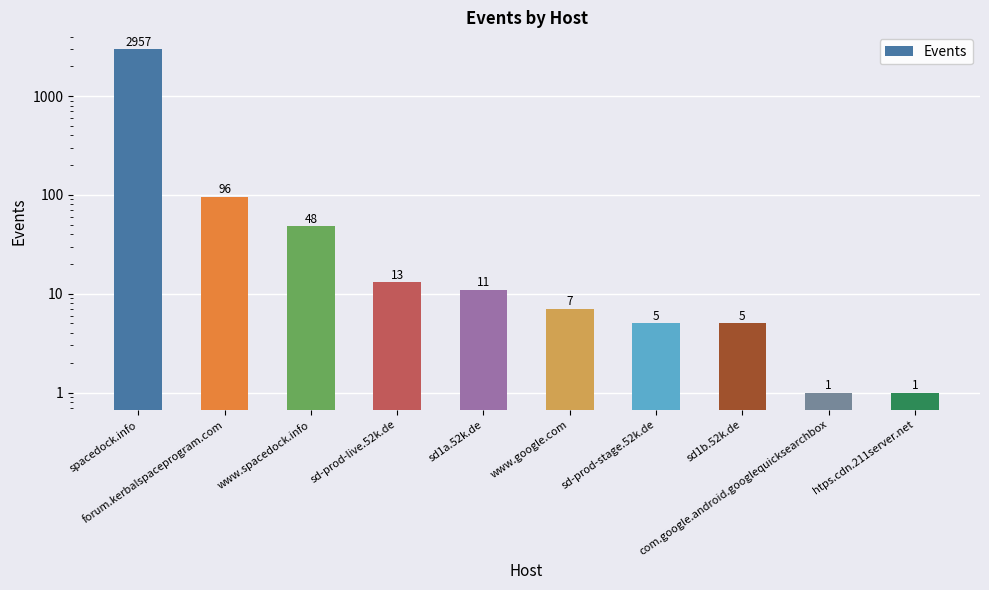

Where does the data first go above 11?

spacedock.info